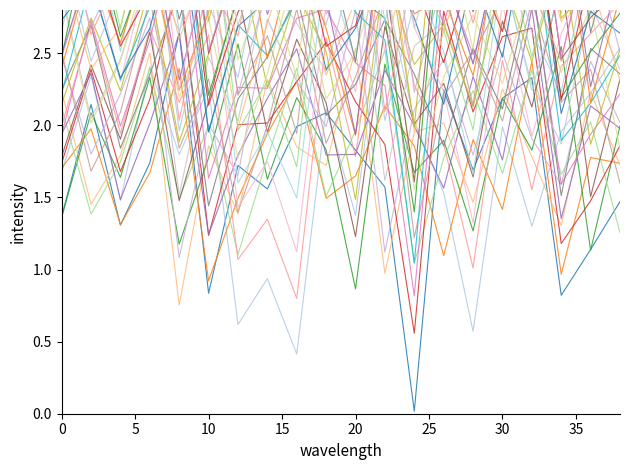

What is the value of the 01:00 point at the 18th from the left?

2.9